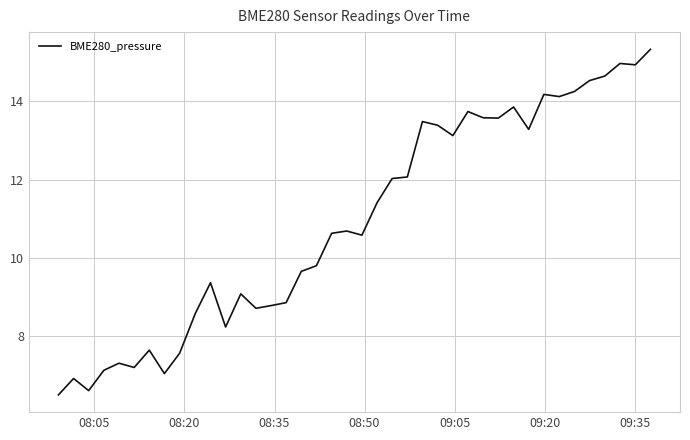

What is the greatest value displayed?

15.3